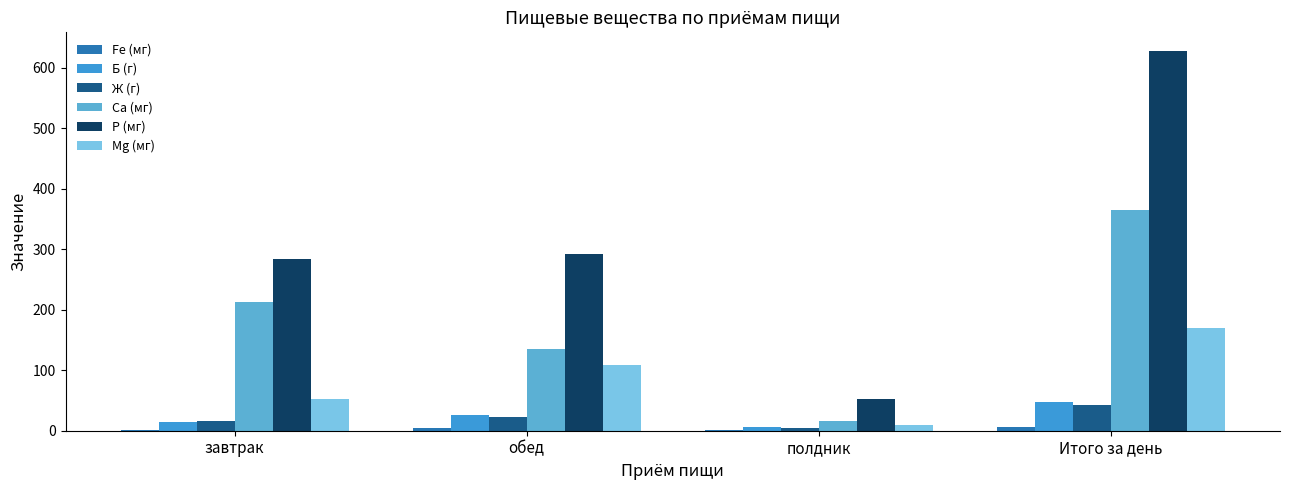

Reading left to right, extract all data points from this chart.

Fe (мг): завтрак=1.9	обед=3.9	полдник=1.0	Итого за день=6.8
Б (г): завтрак=14.8	обед=26.3	полдник=6.5	Итого за день=47.7
Ж (г): завтрак=16.0	обед=22.2	полдник=4.0	Итого за день=42.1
Ca (мг): завтрак=213.2	обед=135.7	полдник=16.0	Итого за день=364.9
P (мг): завтрак=283.1	обед=291.9	полдник=52.1	Итого за день=627.2
Mg (мг): завтрак=52.4	обед=109.1	полдник=8.7	Итого за день=170.2